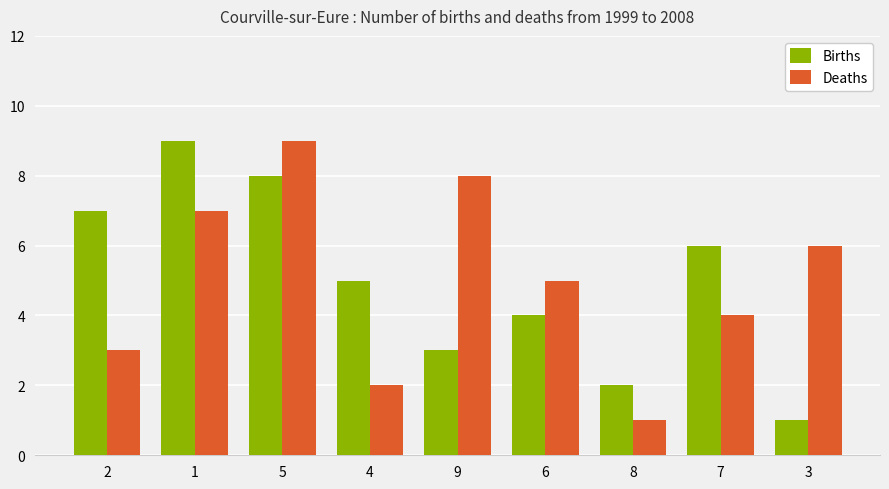

Reading left to right, extract all data points from this chart.

Births: 7	9	8	5	3	4	2	6	1
Deaths: 3	7	9	2	8	5	1	4	6